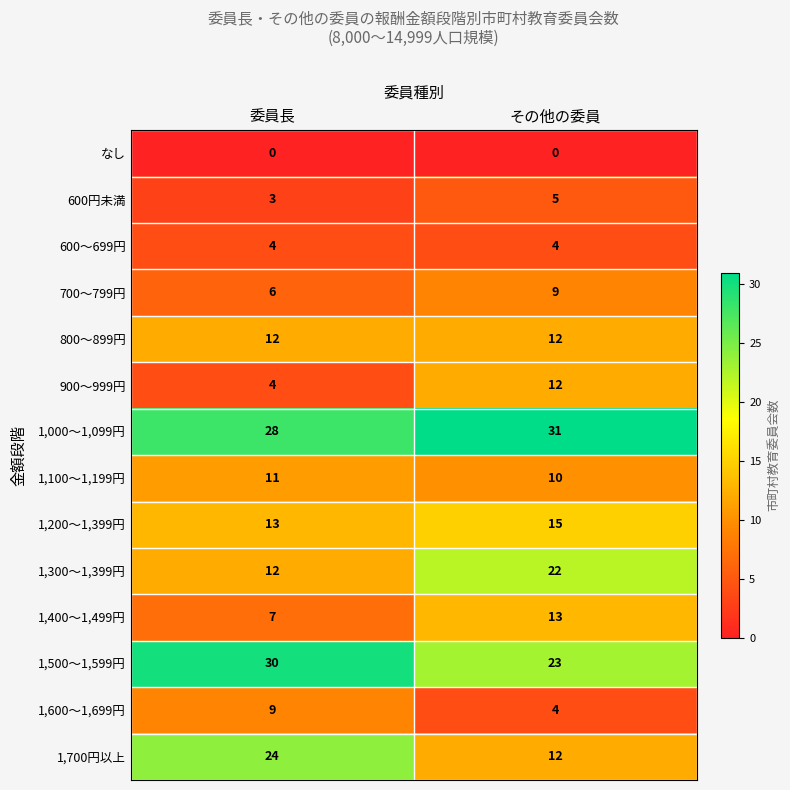

Is it true that 1,500～1,599円 equals 50 at 委員長?

False